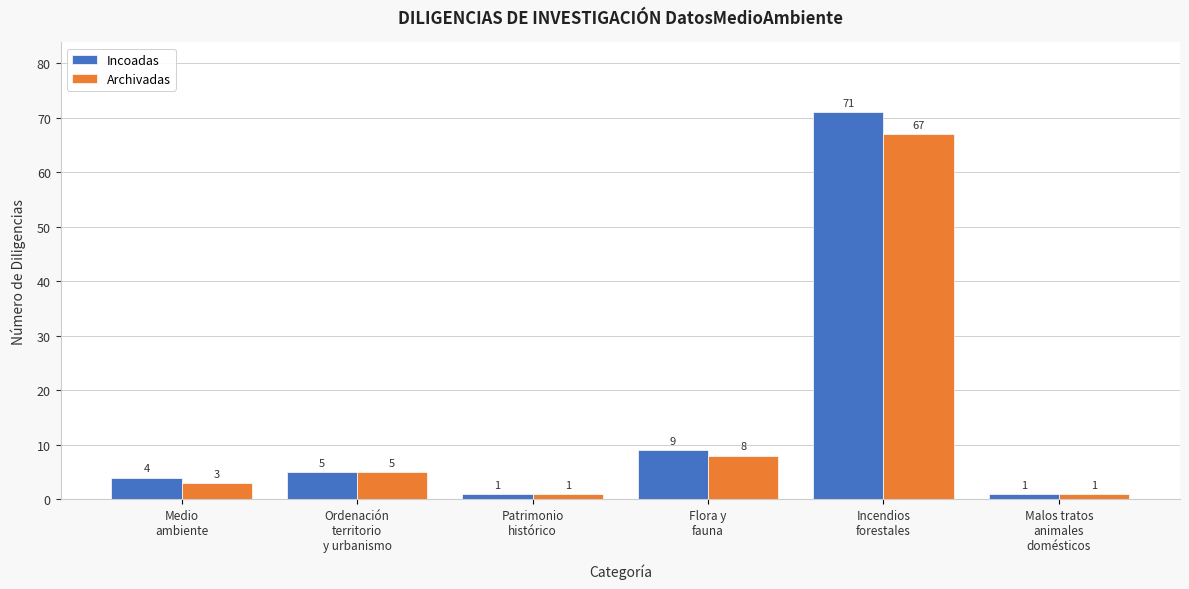

Reading left to right, extract all data points from this chart.

Incoadas: 4	5	1	9	71	1
Archivadas: 3	5	1	8	67	1